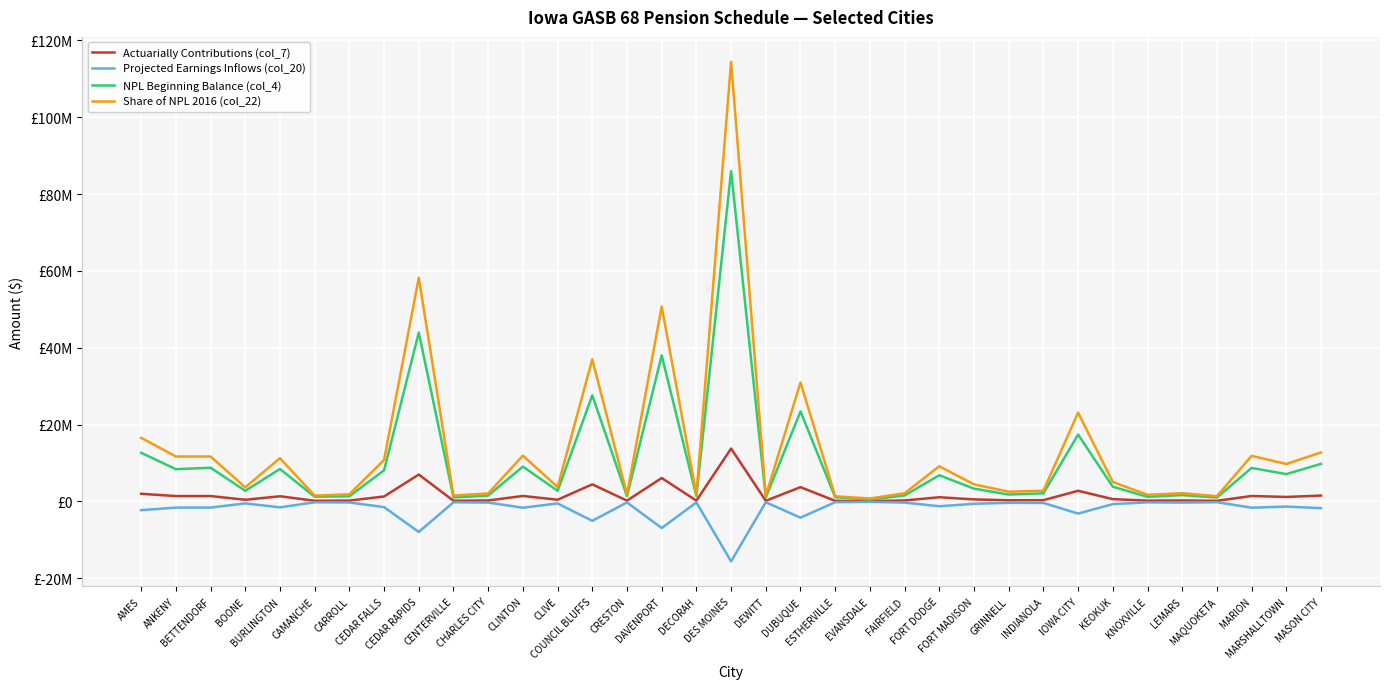

The value of Projected Earnings Inflows (col_20) at AMES is -2257759. True or false?

True